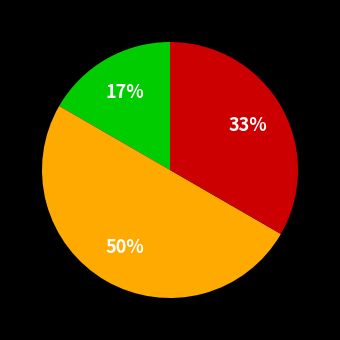

To the nearest percent, what is the difference between the largest and smallest slice percentages?

33%